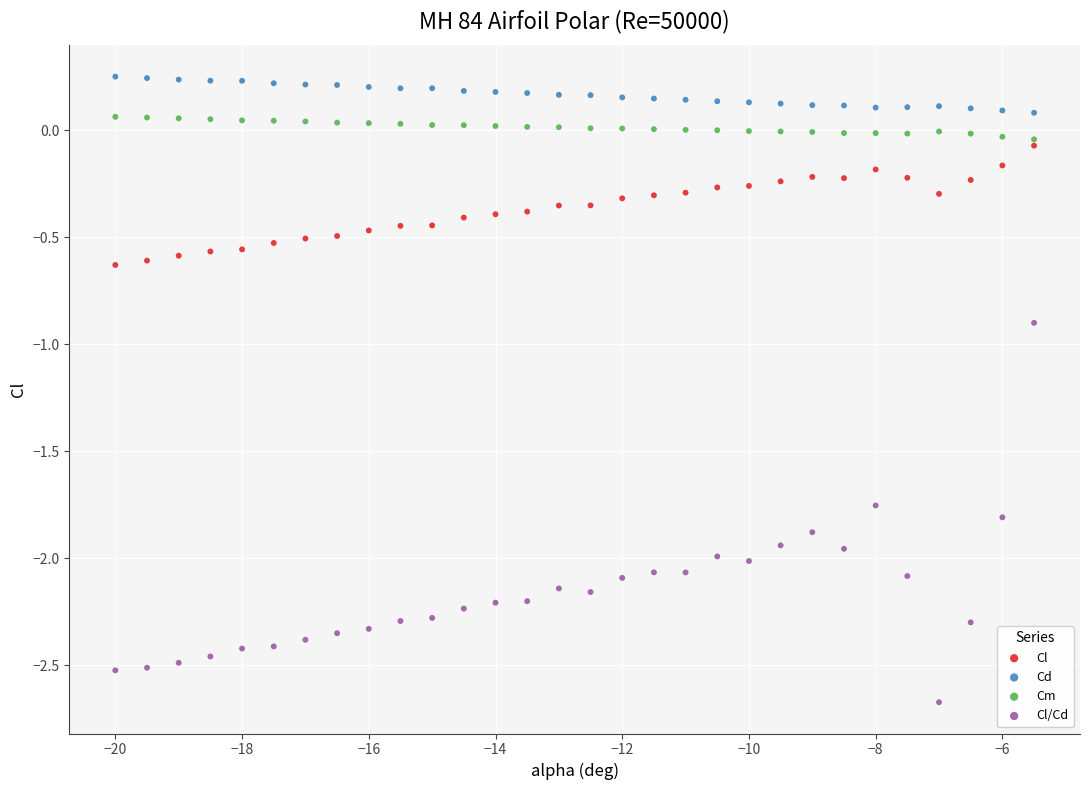

Across all series, what Y value is closest to -1?

-0.9